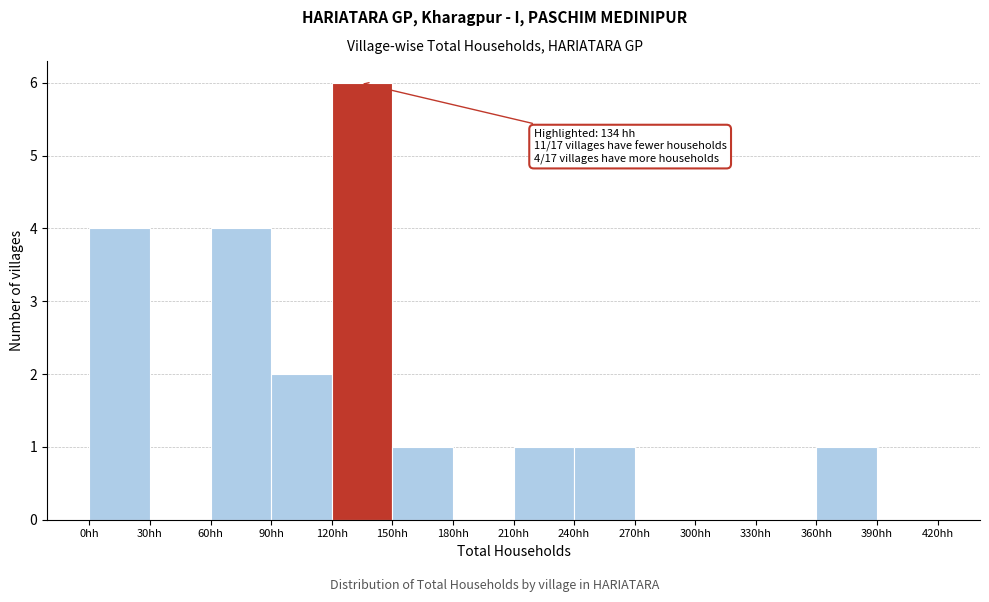

Over which range of the x-axis is the bar tallest?

120 to 150